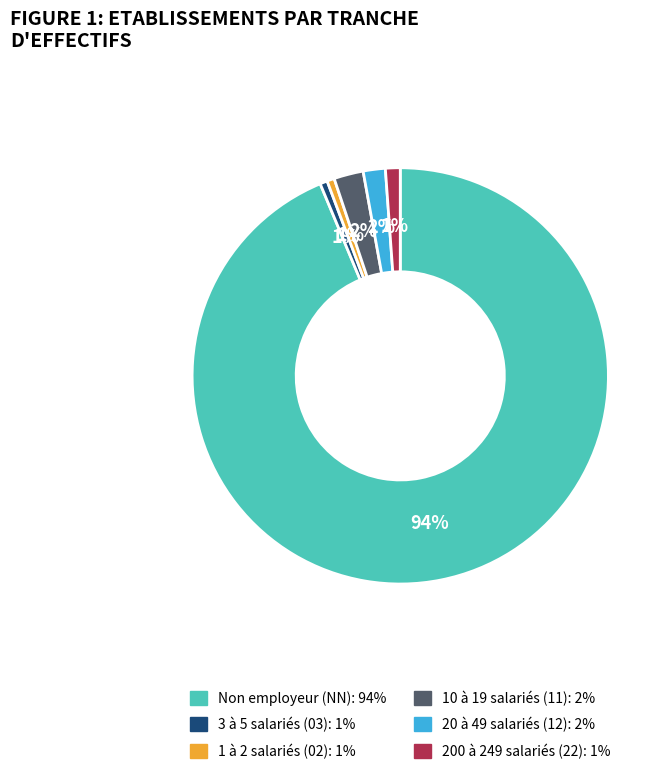

Does any single category account for the majority?

Yes